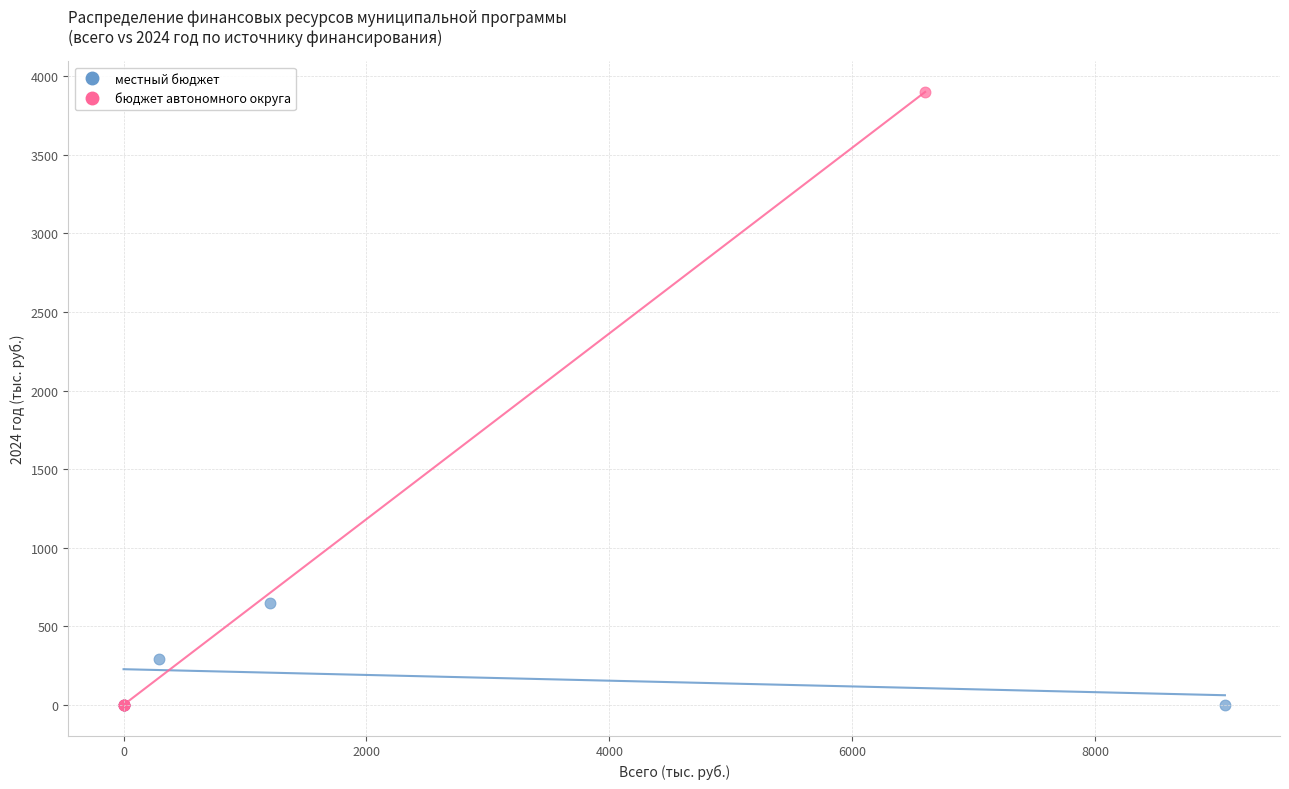

Which series has the widest spread of Y values?

бюджет автономного округа